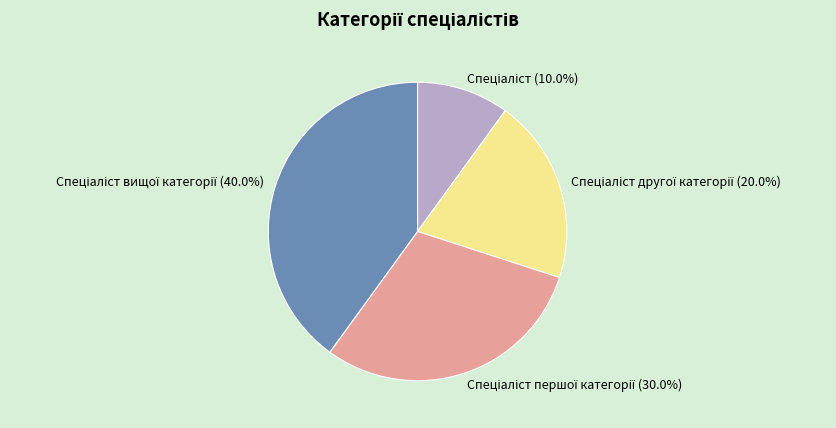

Count the number of slices in the pie.

4